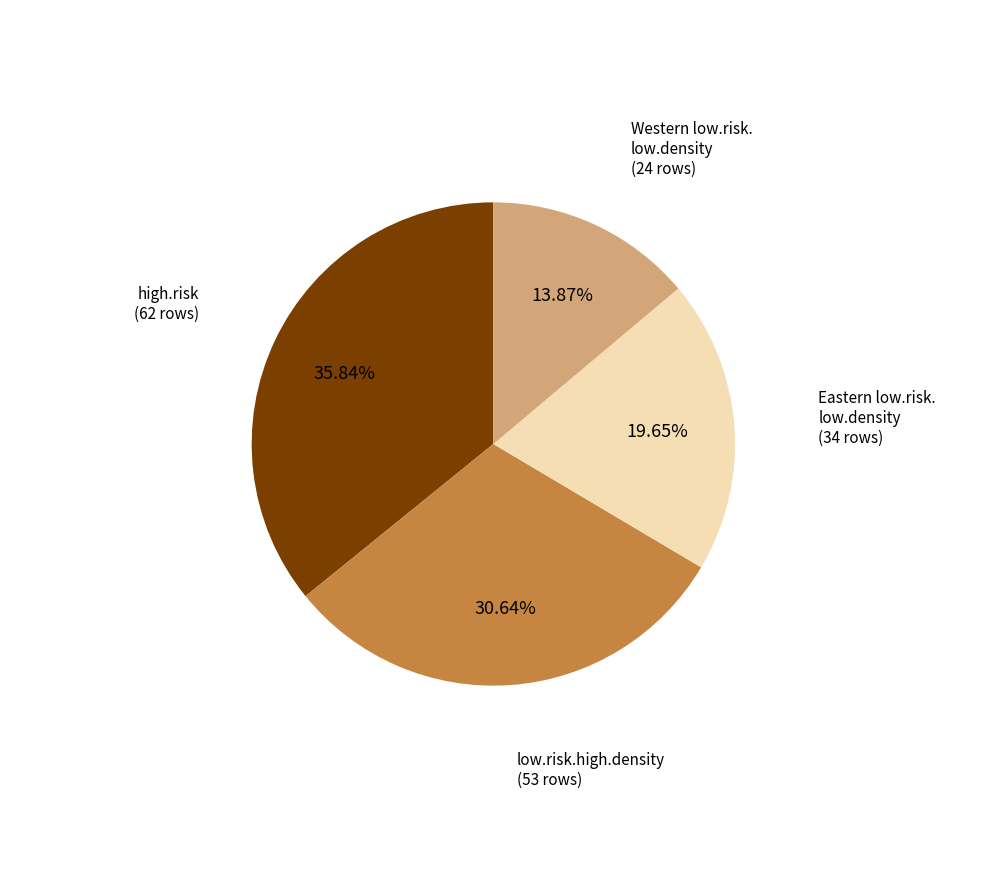

Is there a majority slice in this chart?

No